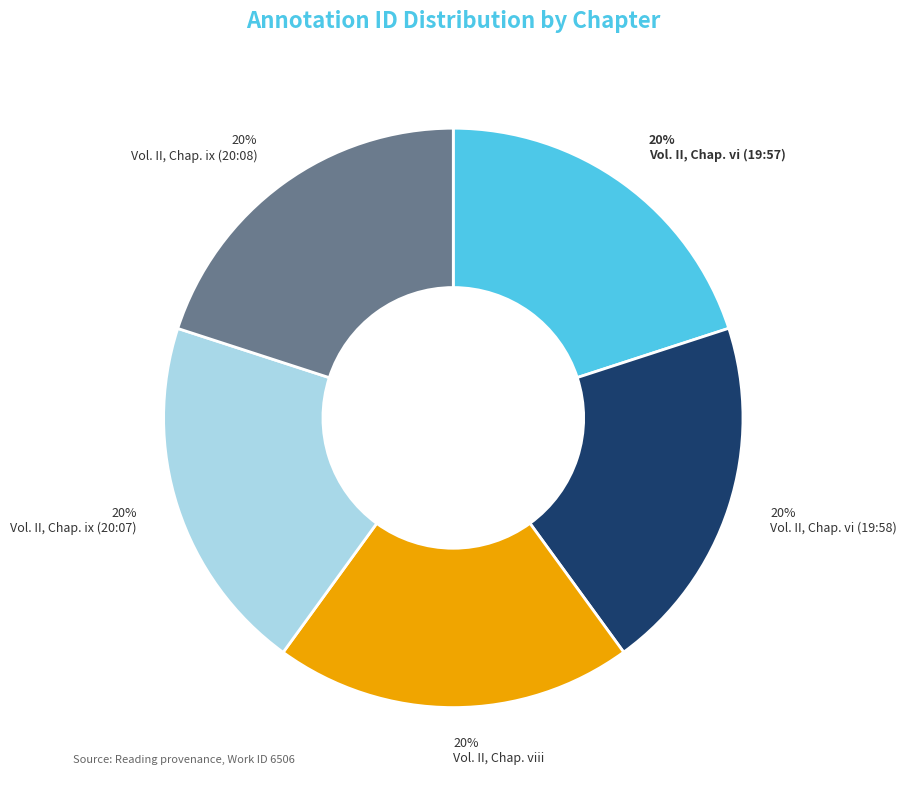

Is there a majority slice in this chart?

No